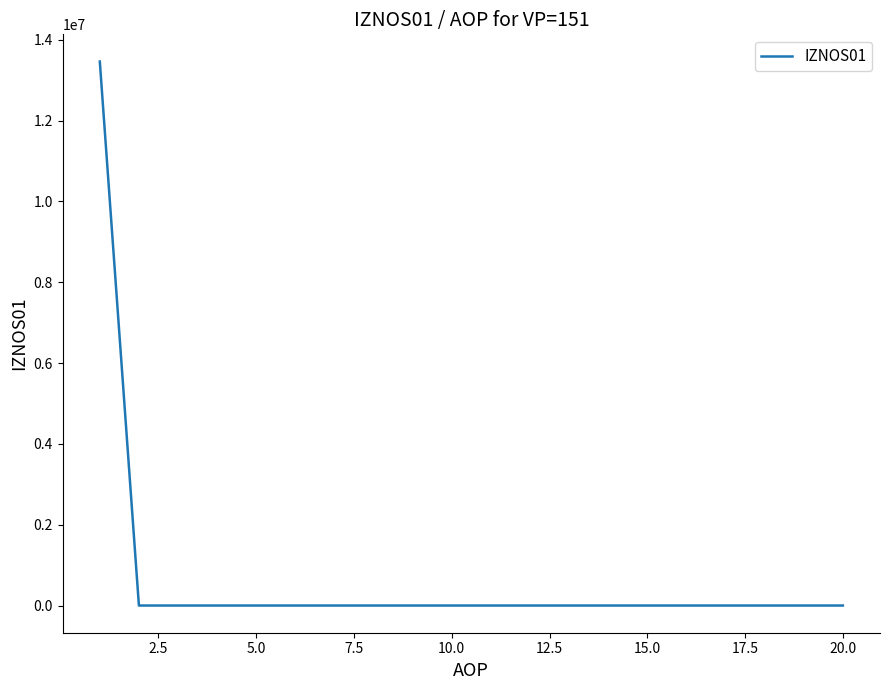

What is the maximum value shown in the chart?

13459433.2